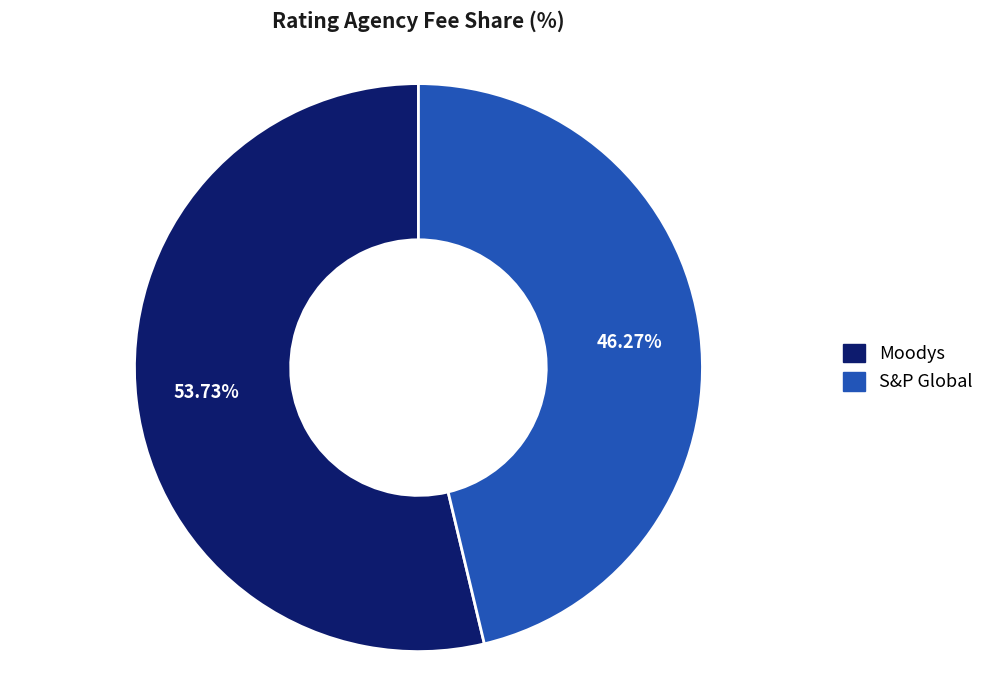

What percentage do Moodys and S&P Global together represent?

100.0%